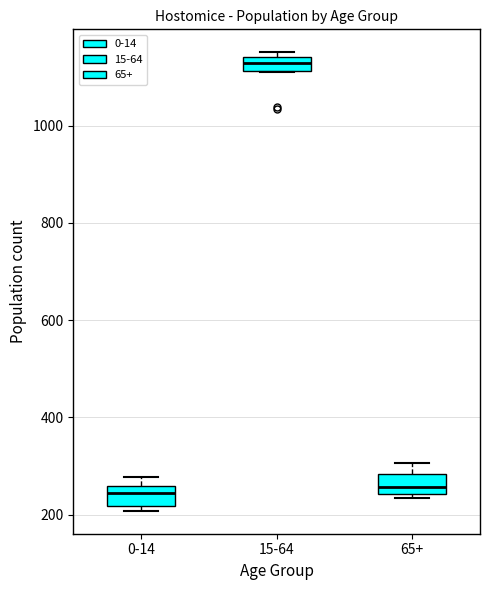

Where is the lower edge of the box for 15-64 on the y-axis? The values are not printed on the chart, so give them approximately, as read against the axis.

1120